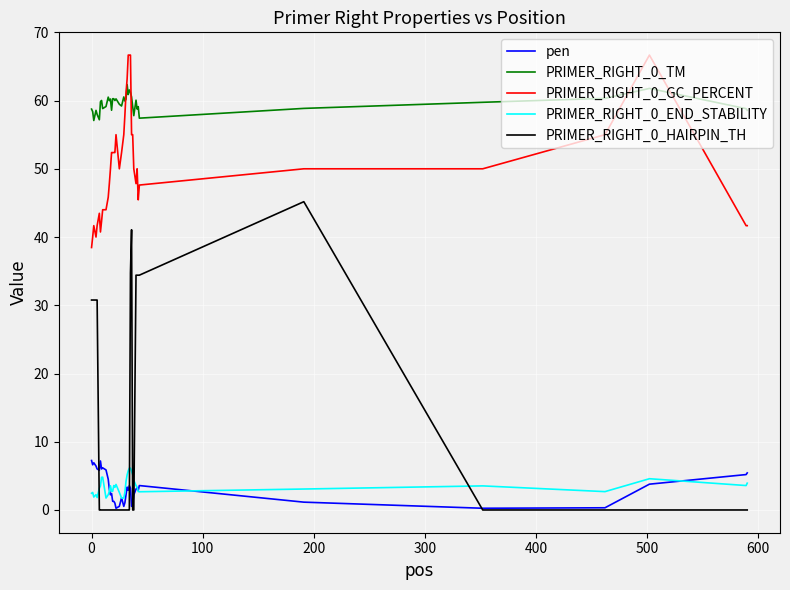

What is the minimum value for PRIMER_RIGHT_0_GC_PERCENT?

38.5